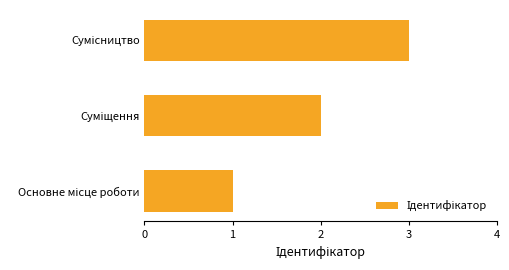

What is the sum of all values?

6